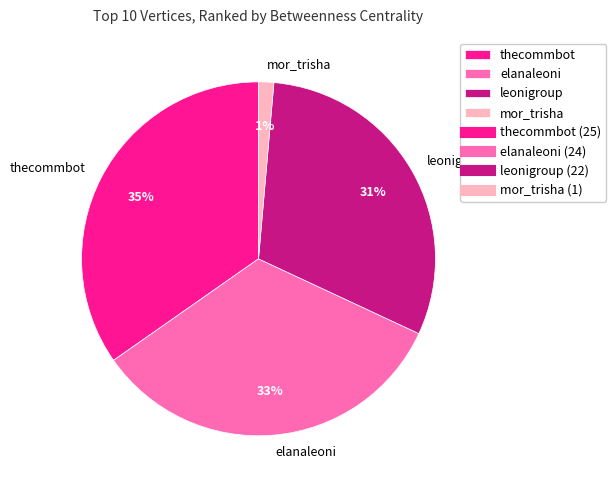

To the nearest percent, what percentage of the pie is leonigroup?

31%